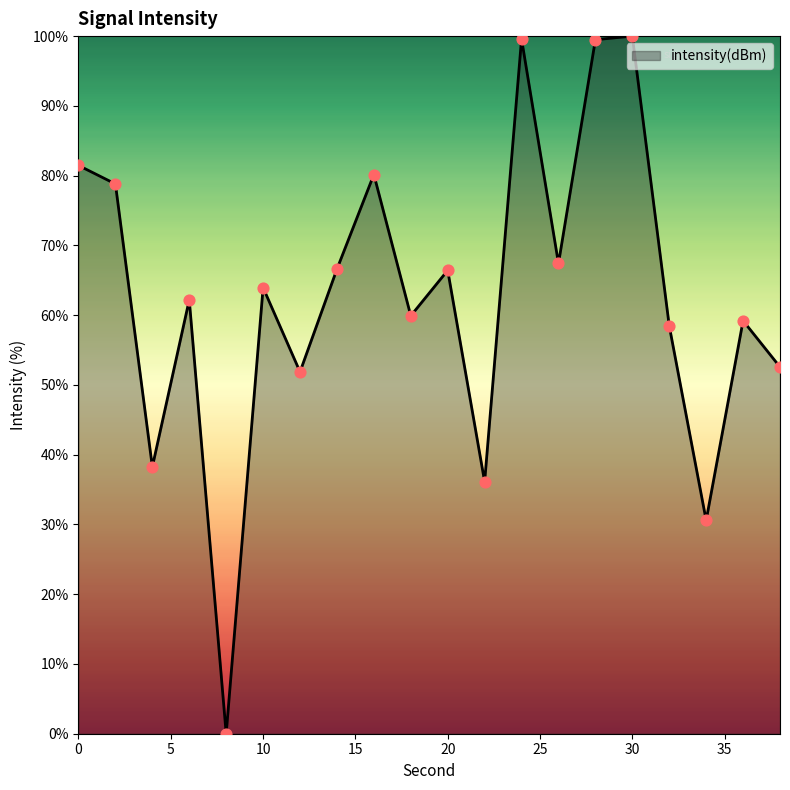

What is the maximum value shown in the chart?

100.0